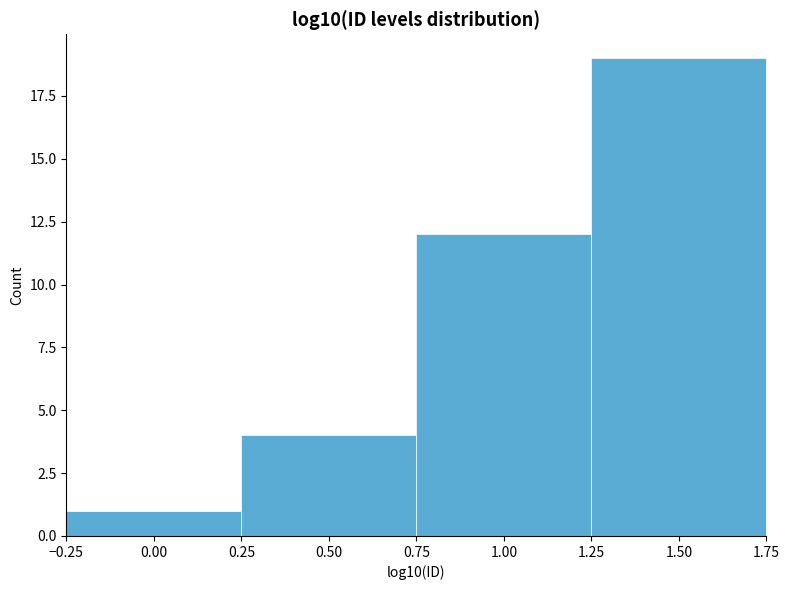

Reading left to right, list every bar in this chart as the range it spans on the x-axis followed by its height. The values are not printed on the chart, so give them approximately, as read against the axis.

-0.25 to 0.25: 1
0.25 to 0.75: 4
0.75 to 1.25: 12
1.25 to 1.75: 19